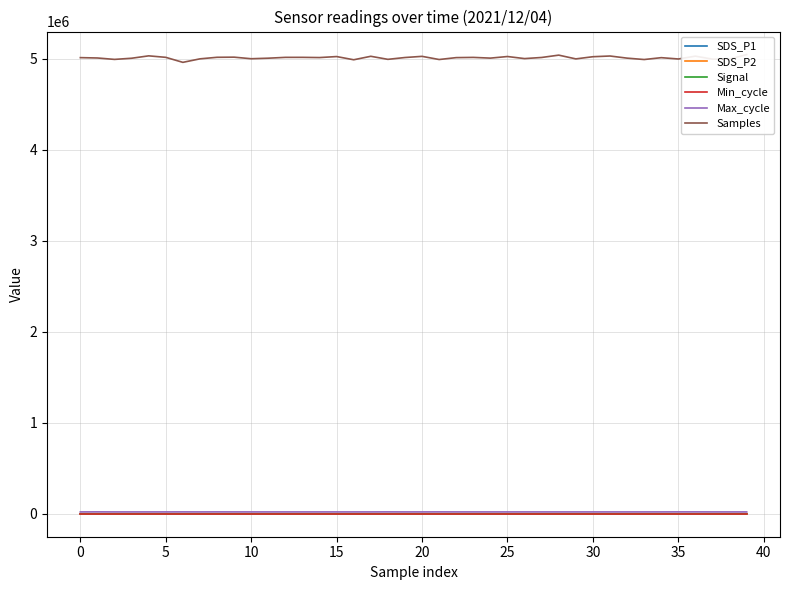

Read the SDS_P2 value at 5.

13.1